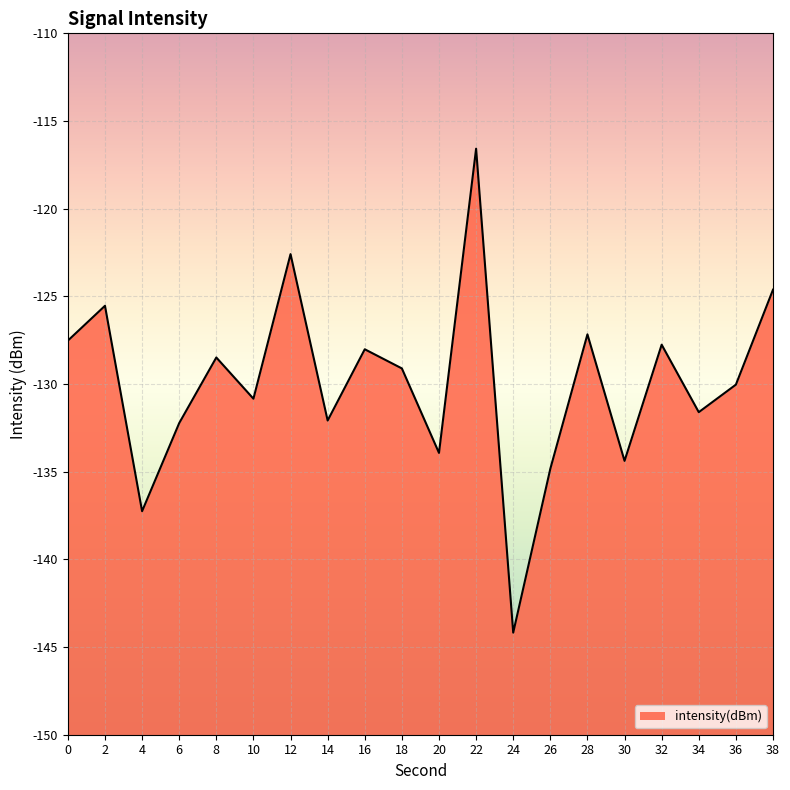

Which has a higher value, 32 or 16?

32